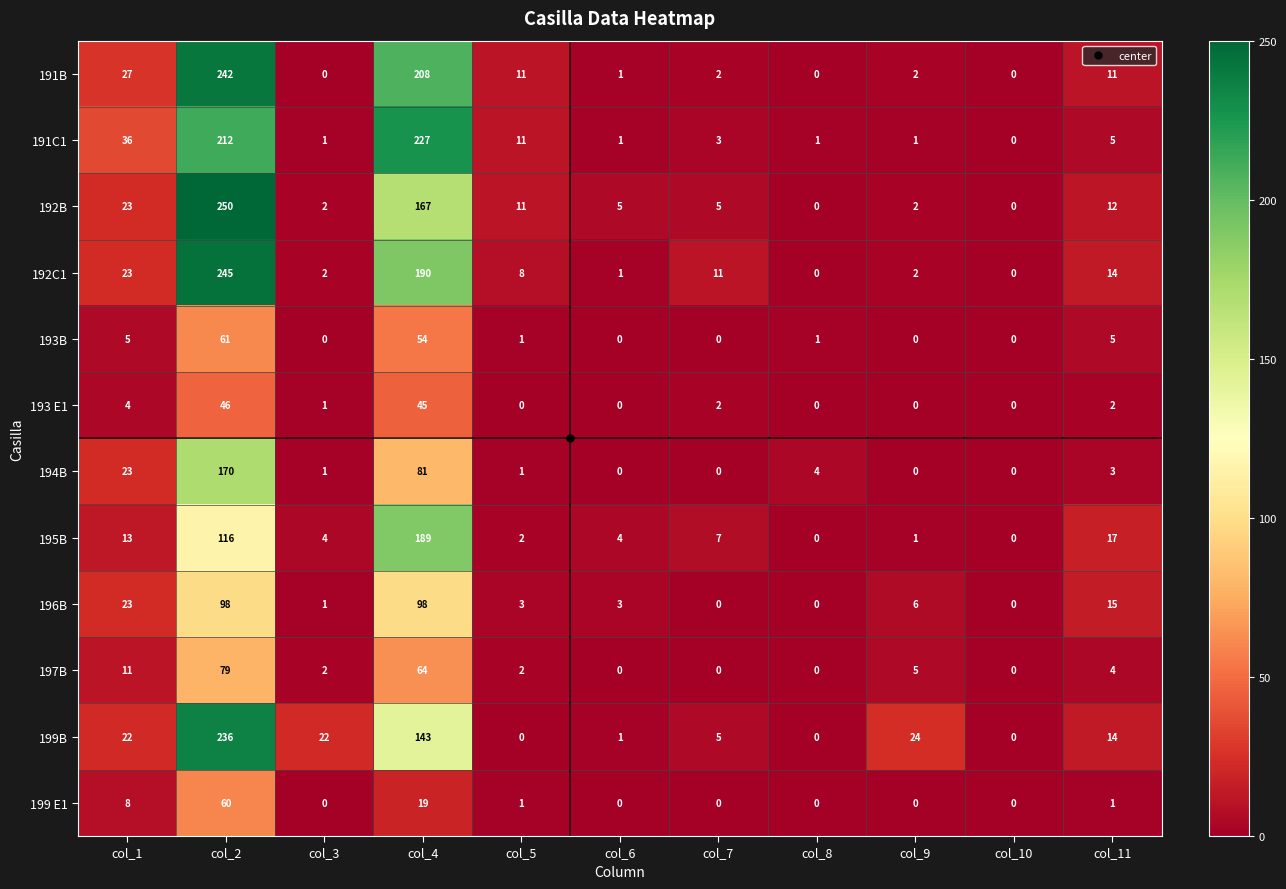

The value of 191C1 at col_3 is 0. True or false?

False